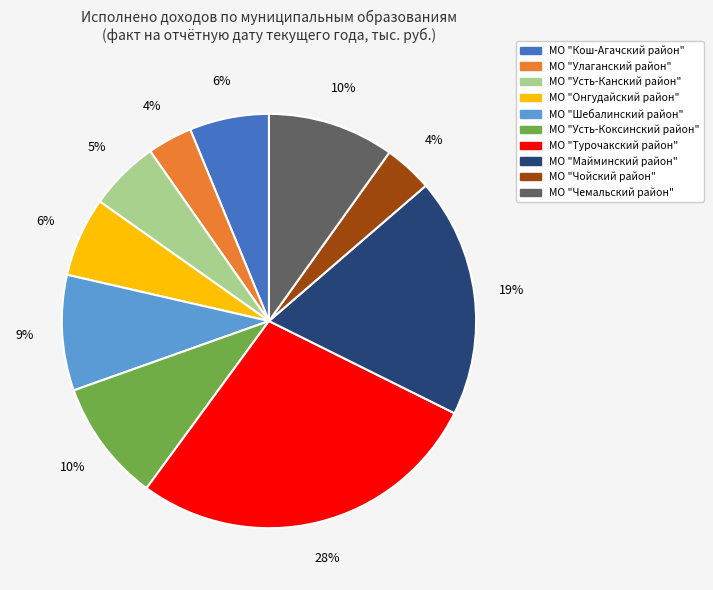

Is it true that МО "Шебалинский район" is 9% of the pie?

True